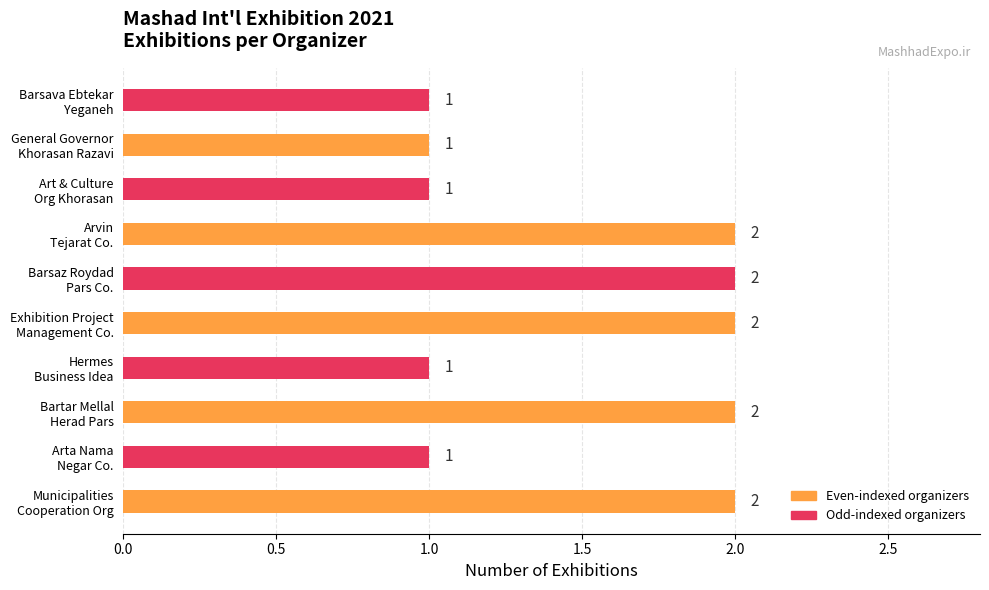

What is the sum of all values?

15